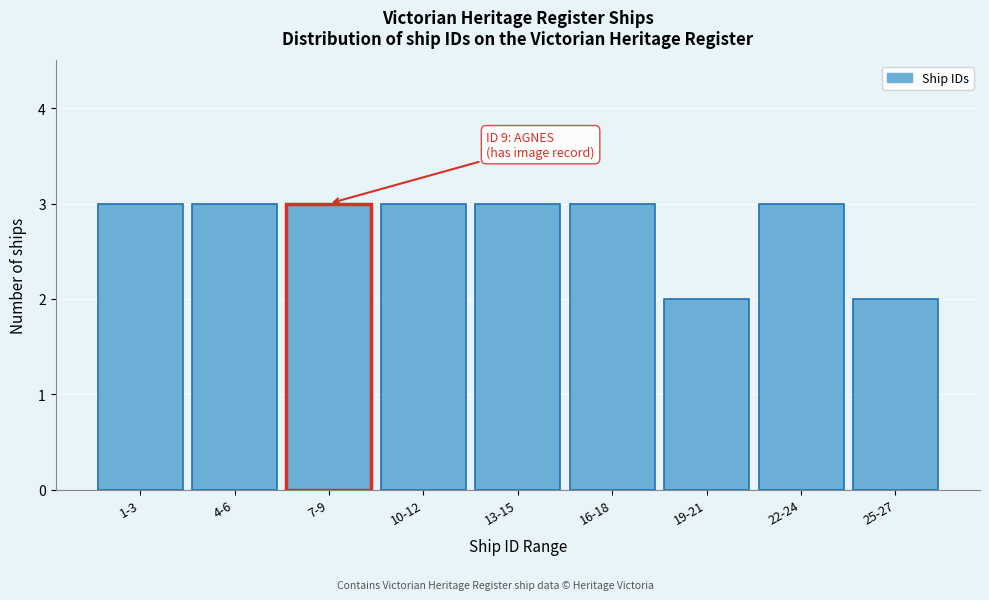

Reading left to right, what are all the values shown in this chart?

3	3	3	3	3	3	2	3	2